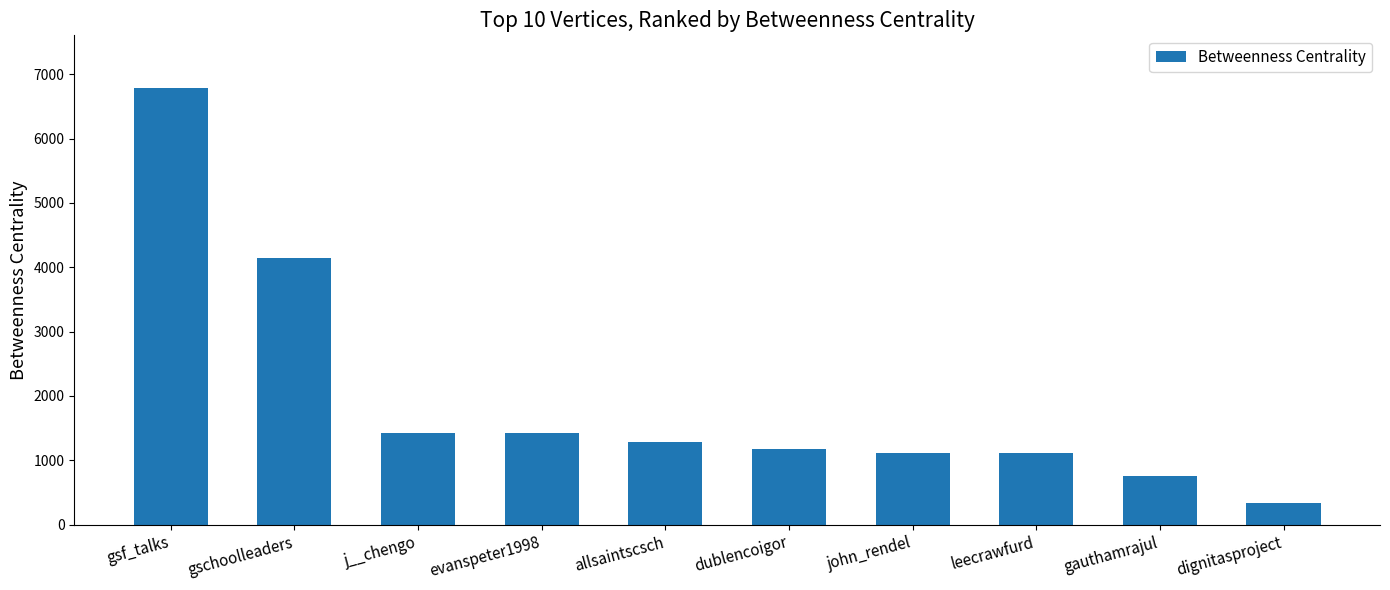

Read the value at gschoolleaders.

4141.0